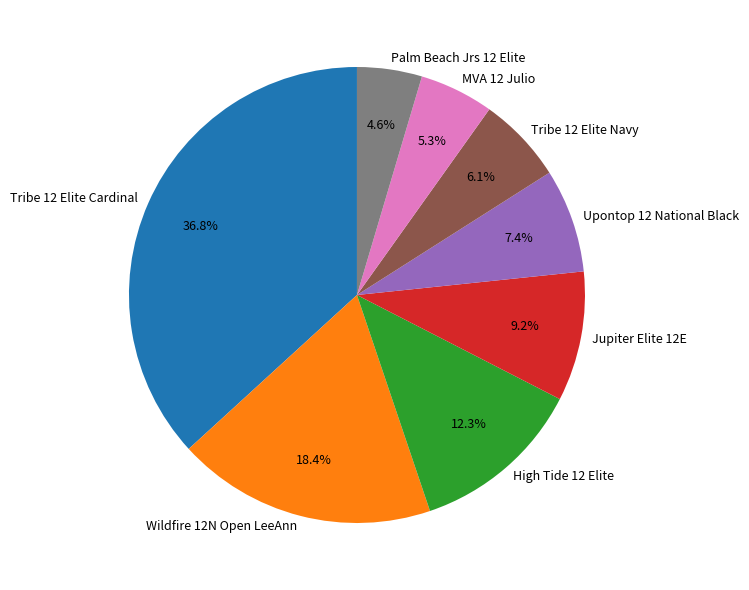

True or false: Palm Beach Jrs 12 Elite accounts for 36% of the total.

False